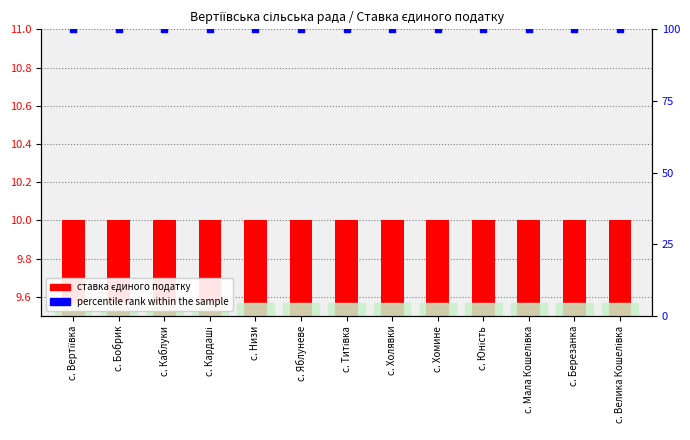

Which series has the largest Y range (max minus min)?

ставка єдиного податку